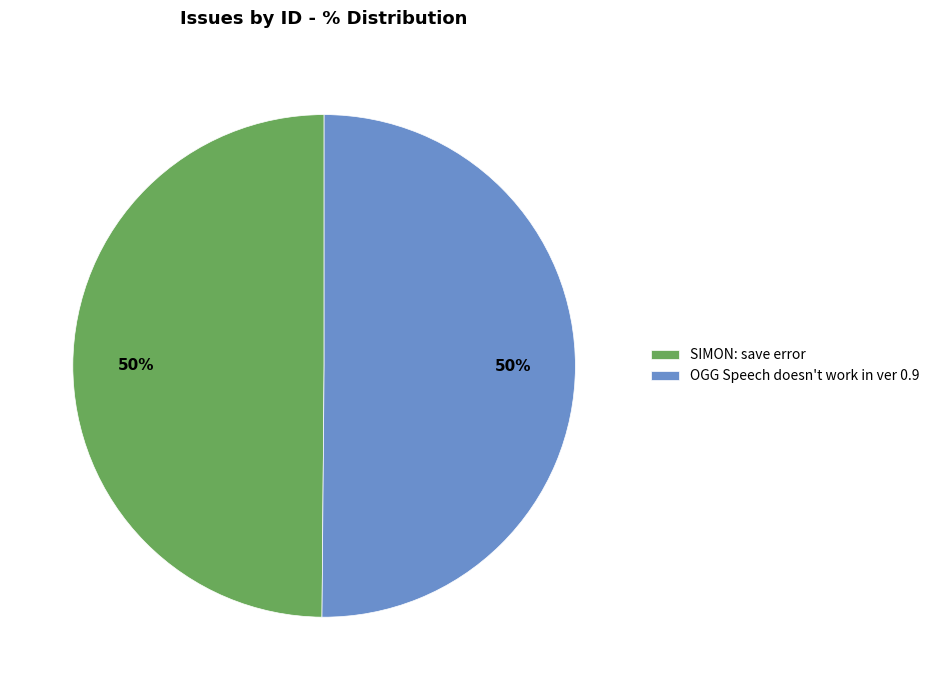

Is it true that SIMON: save error is 50% of the pie?

True